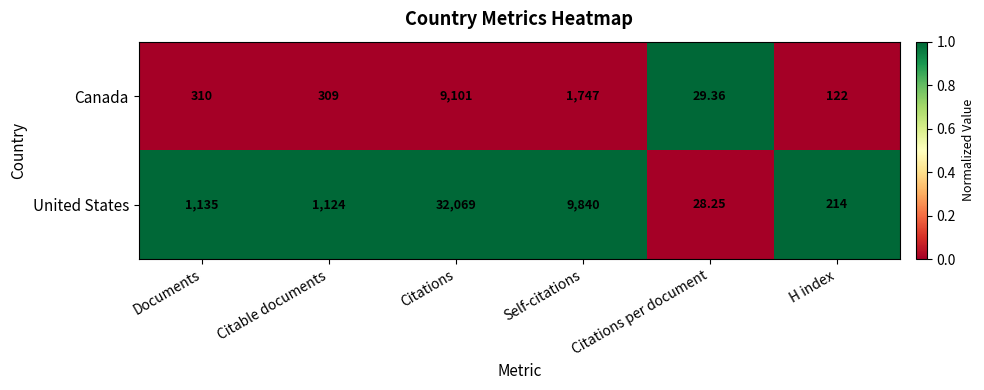

At which category is the sum across all series the highest?

Citations